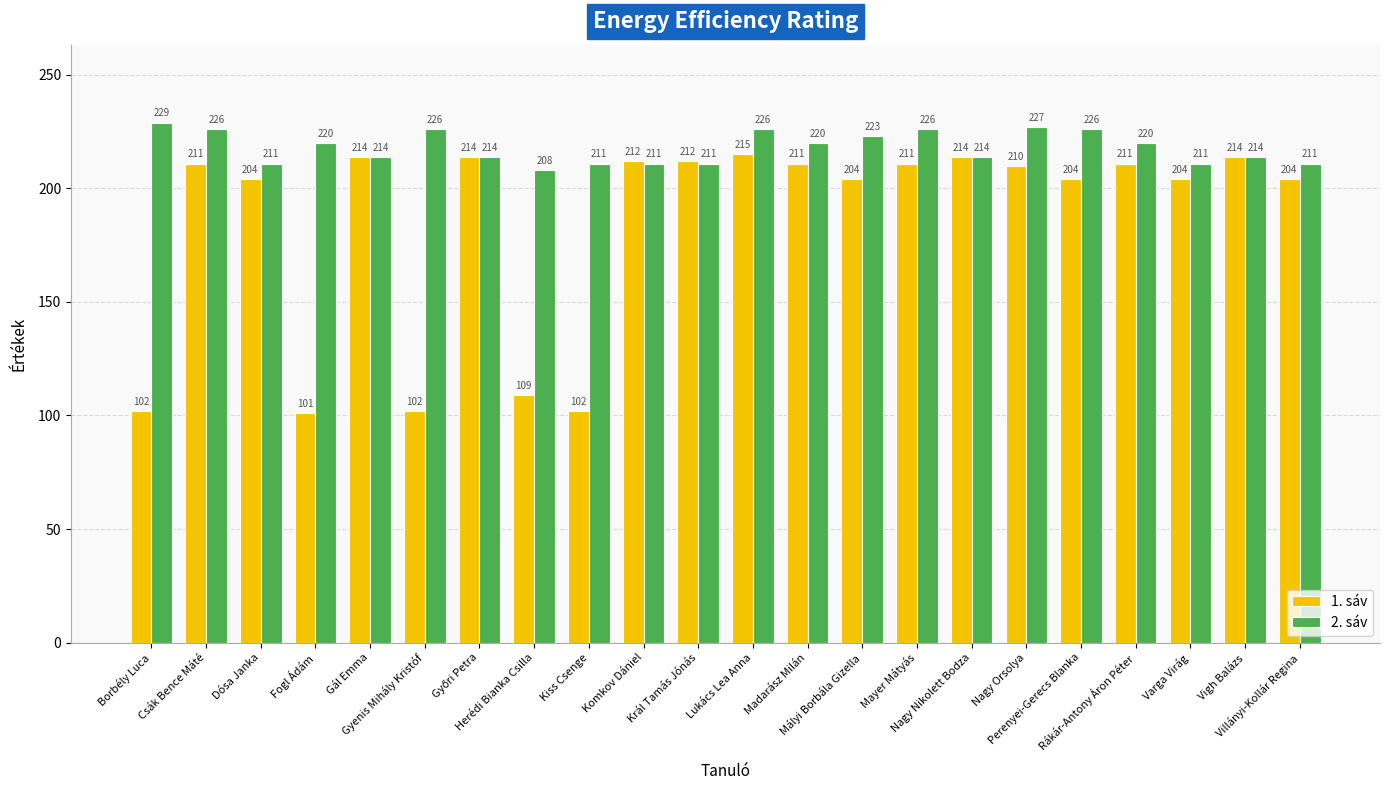

At how many categories does at least one series exceed 101?

22